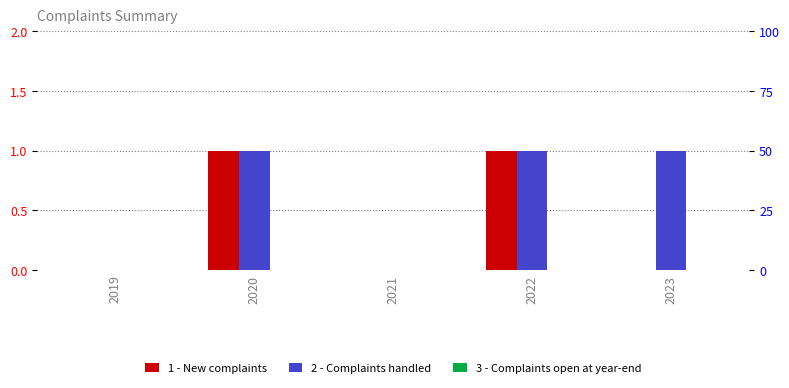

Between 2019 and 2022, which is larger?

2022